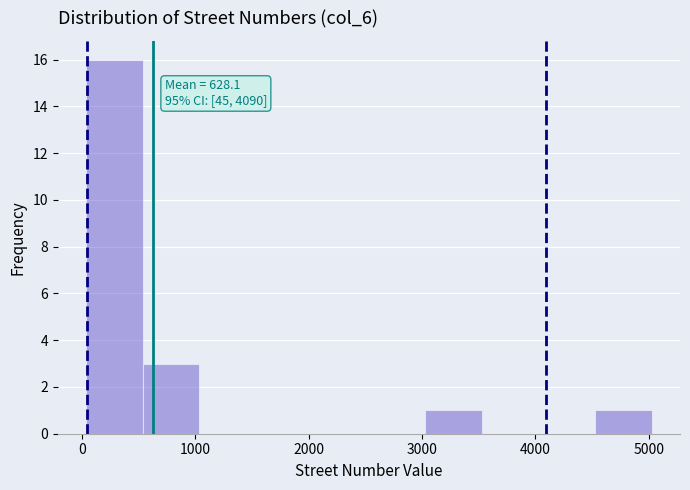

Over which range of the x-axis is the bar tallest?

0 to 500